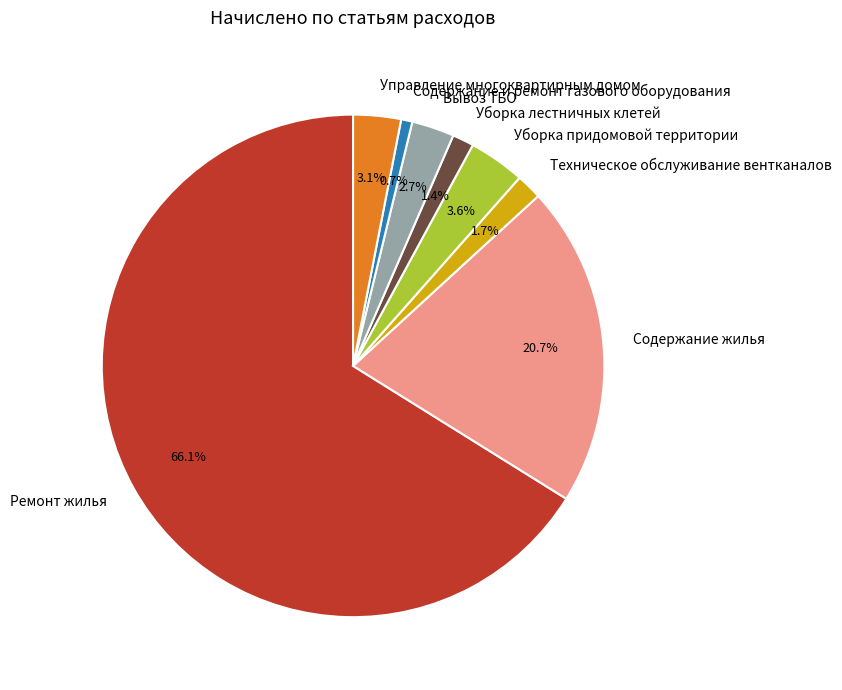

How many slices are in this pie chart?

8